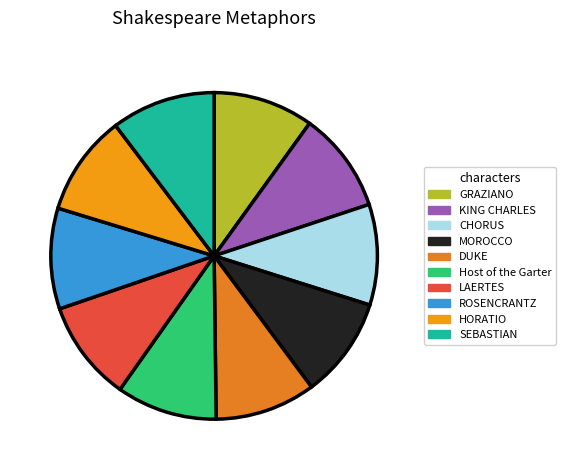

Does any single category account for the majority?

No